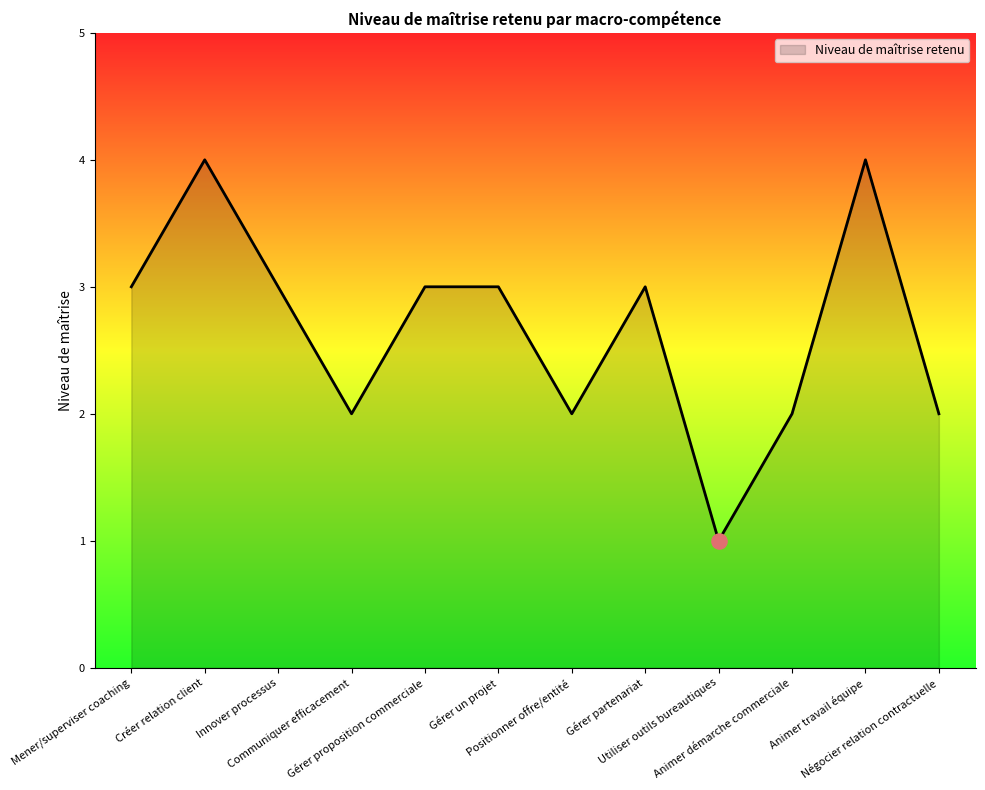

What is the maximum value shown in the chart?

4